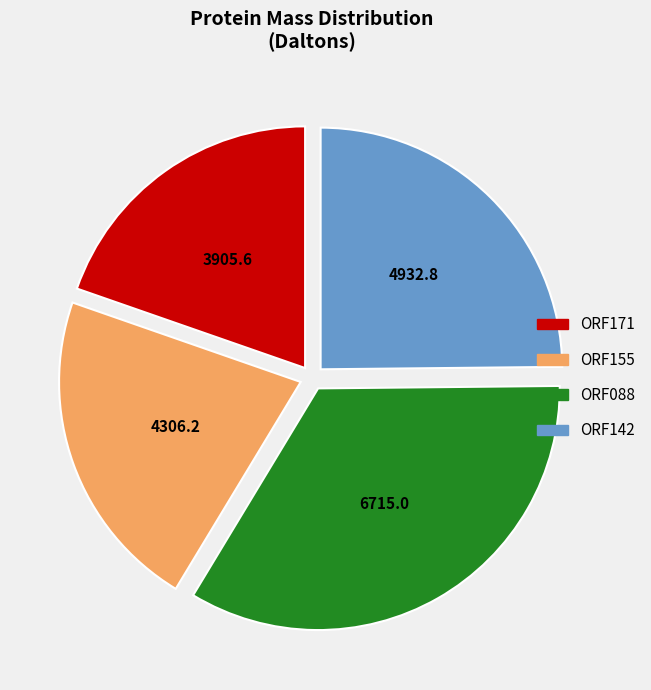

Is there any slice that represents more than half of the pie?

No